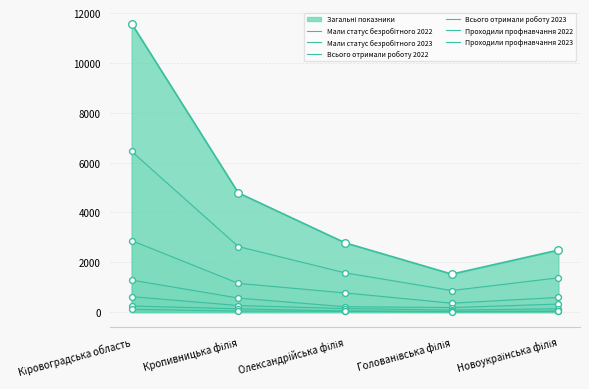

How many lines are shown in the chart?

7